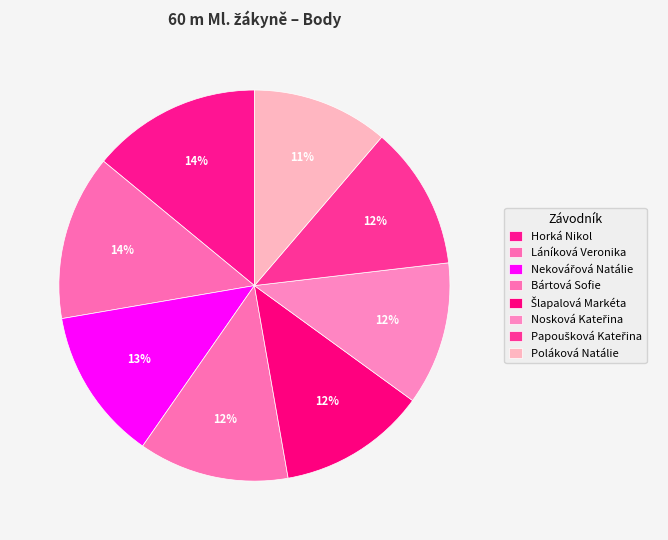

Which category has the biggest portion of the pie?

Horká Nikol